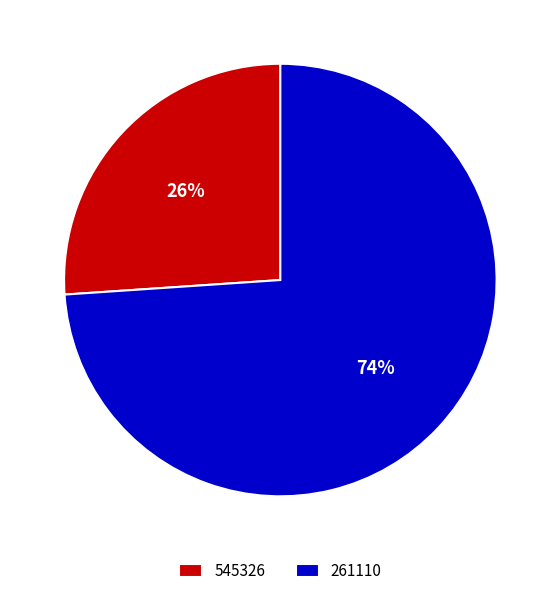

How many slices are in this pie chart?

2